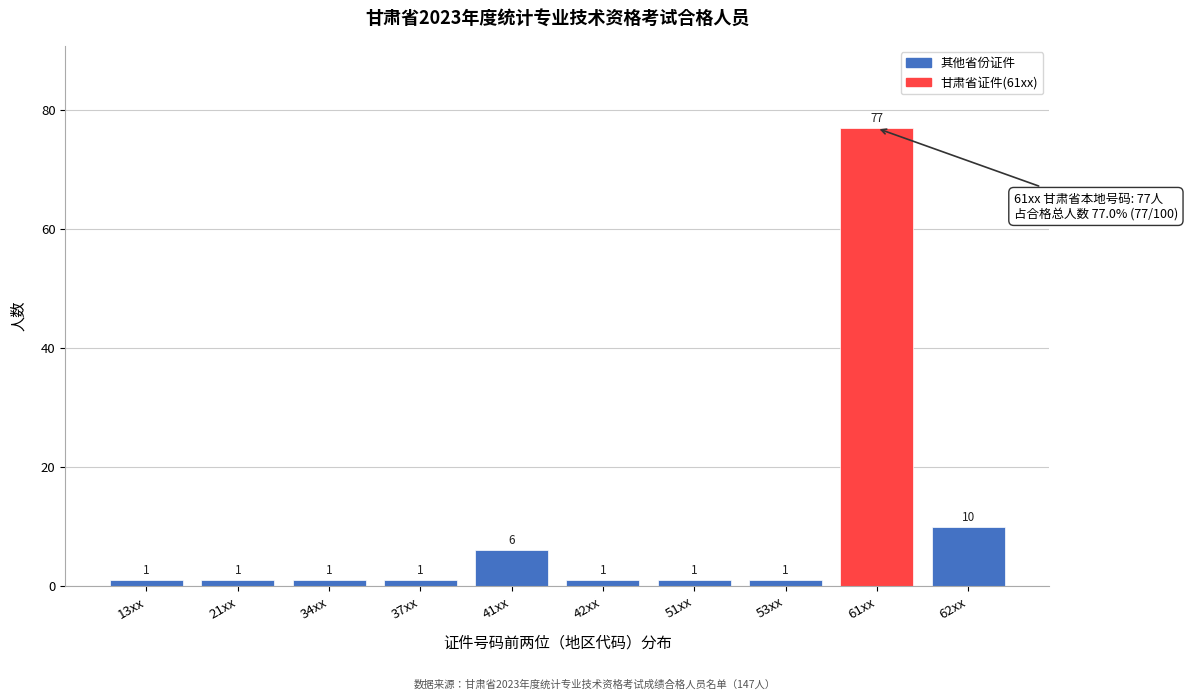

Reading left to right, transcribe all the data shown in this chart.

1	1	1	1	6	1	1	1	77	10